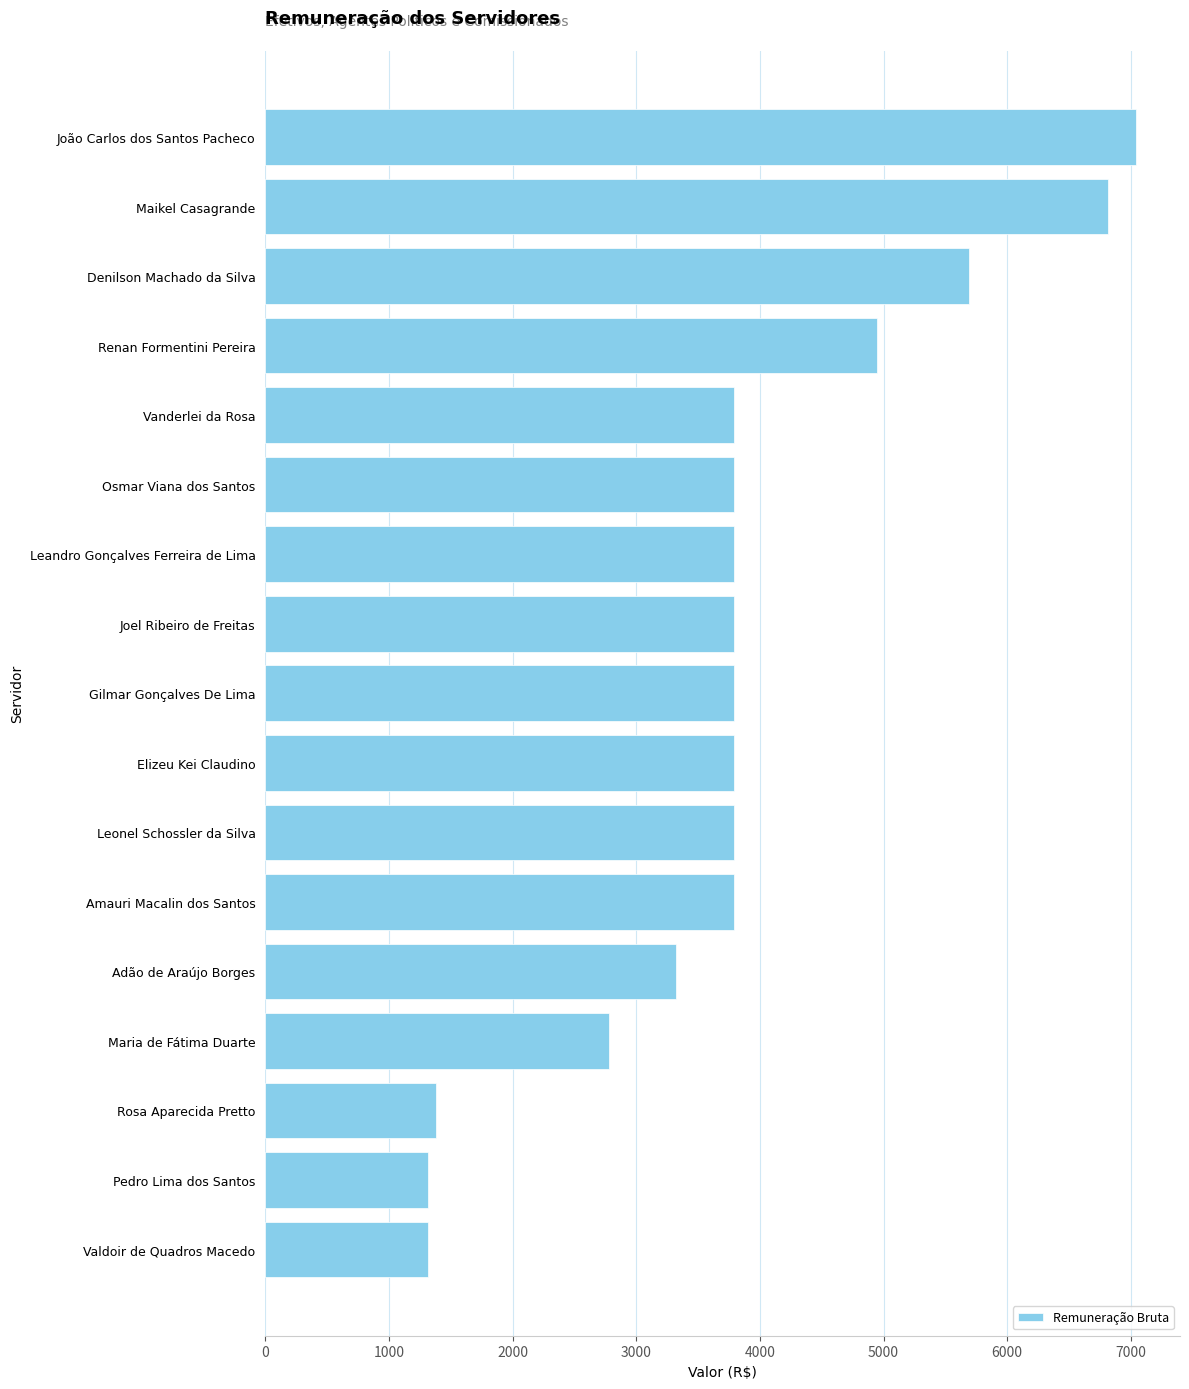

What is the smallest value displayed?

1320.0